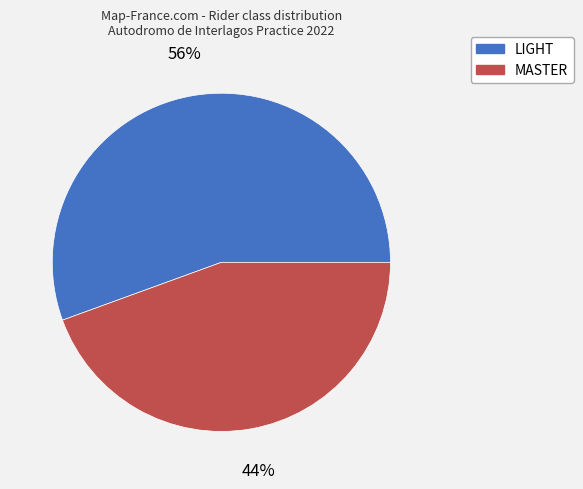

Which slice is the largest?

LIGHT